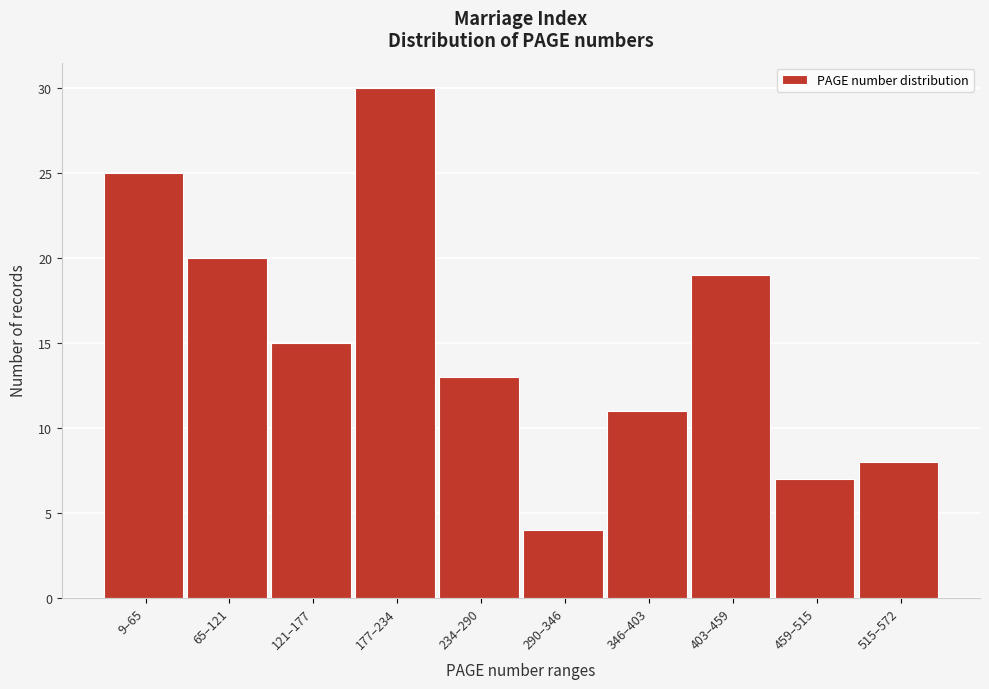

Reading left to right, transcribe all the data shown in this chart.

9–65=25	65–121=20	121–177=15	177–234=30	234–290=13	290–346=4	346–403=11	403–459=19	459–515=7	515–572=8